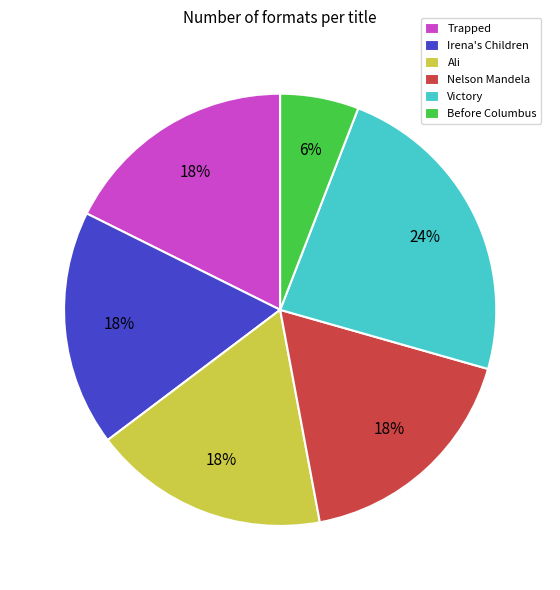

Do Irena's Children and Ali together represent more than half of the pie?

No